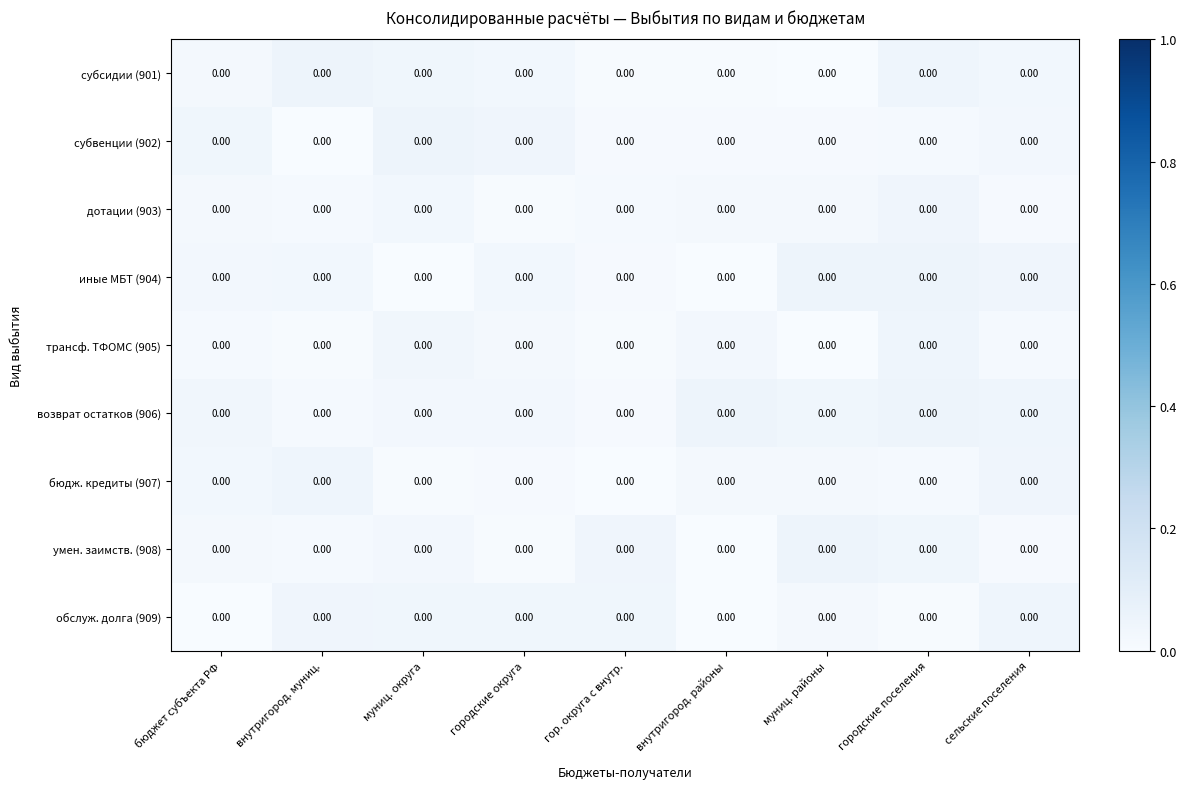

Rank the series at бюджет субъекта РФ from highest to lowest value.

субвенции (902), возврат остатков (906), бюдж. кредиты (907), иные МБТ (904), дотации (903), субсидии (901), умен. заимств. (908), трансф. ТФОМС (905), обслуж. долга (909)